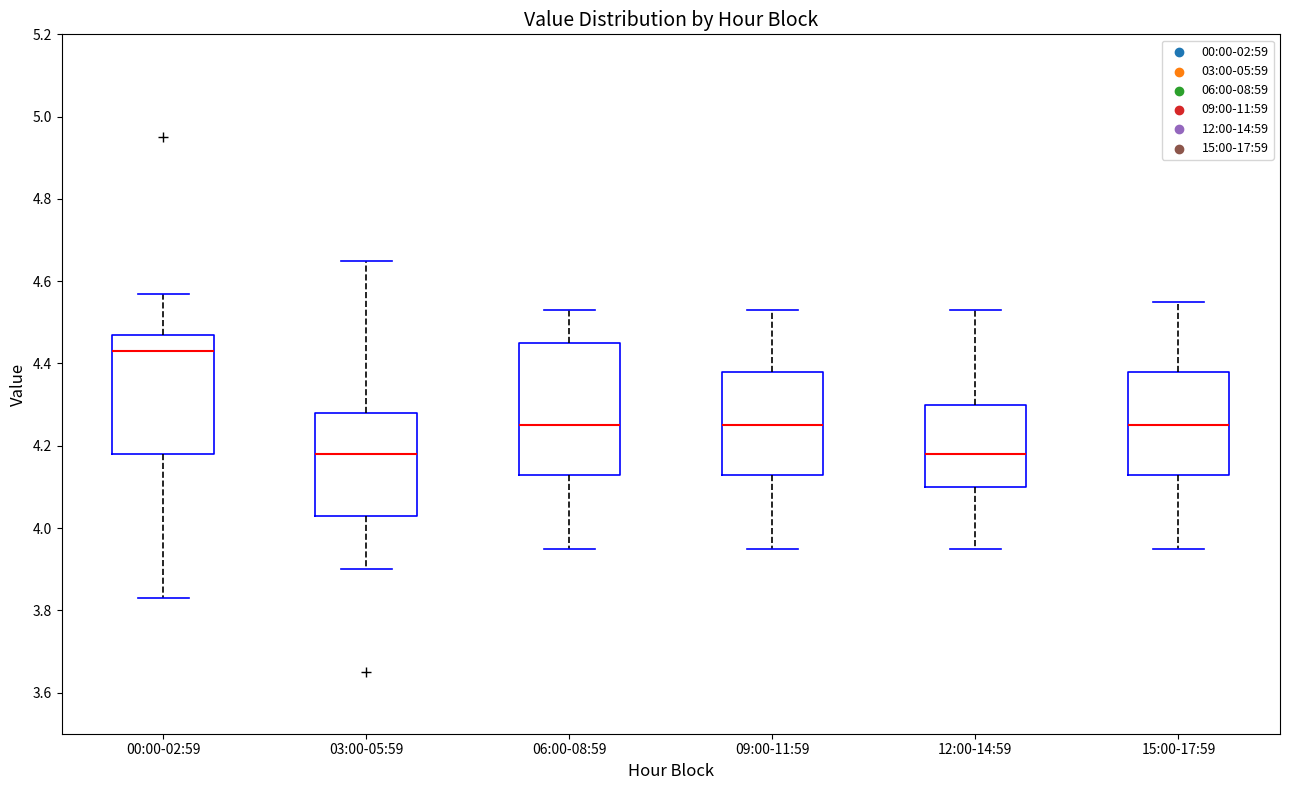

Which box is the tallest, from its lower edge to its upper edge?

06:00-08:59